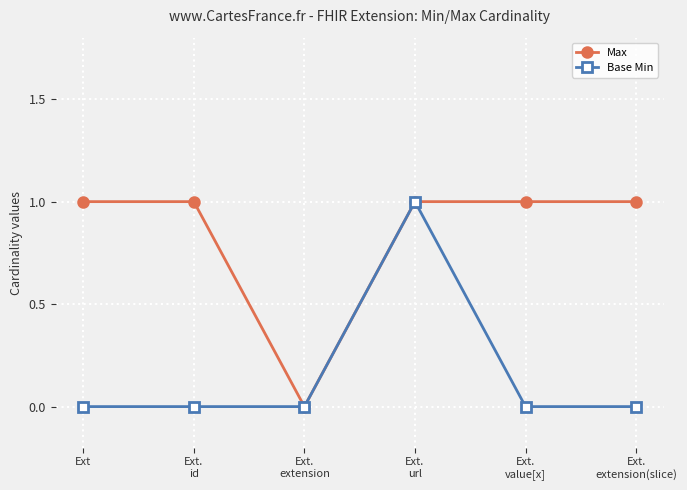

What is the spread (max minus min) of values at Ext?

1